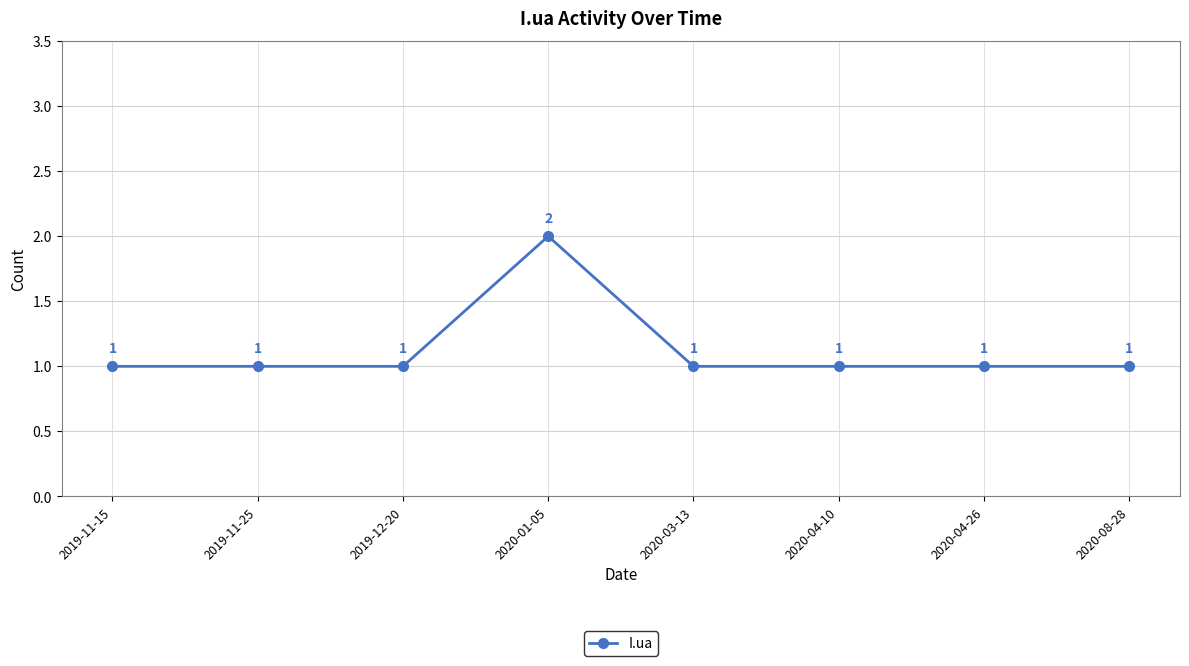

Read the value at 2020-01-05.

2